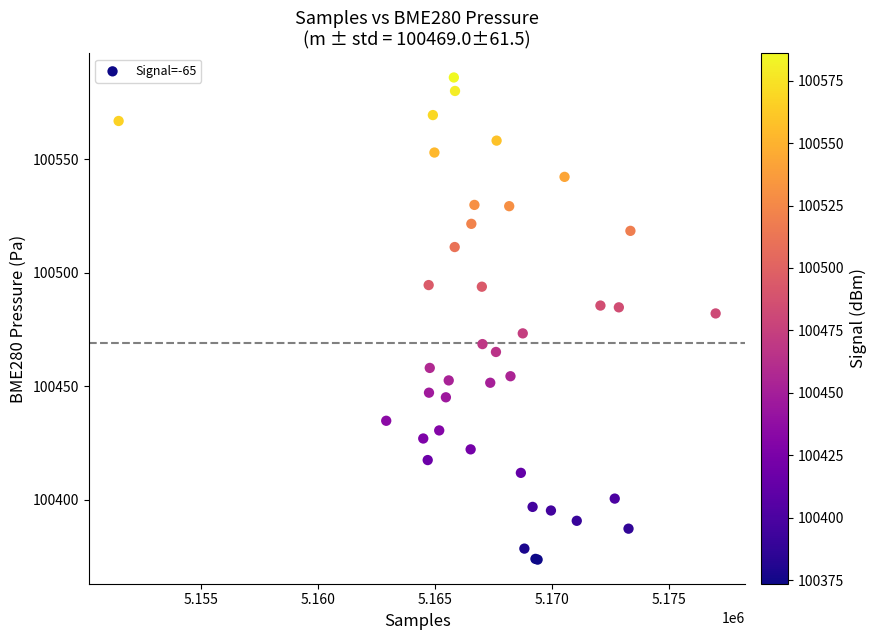

What Y value in the scatter plot is closest to 100479?

100482.0